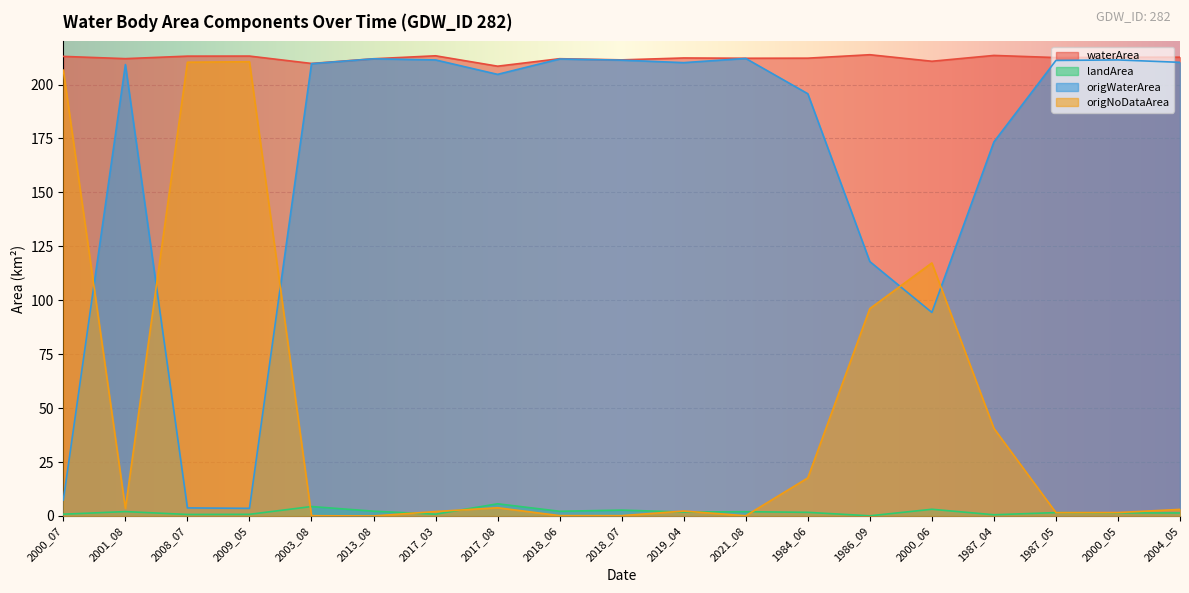

Reading right to left, extract all data points from this chart.

waterArea: 2004_05=212.7	2000_05=212.7	1987_05=212.5	1987_04=213.5	2000_06=210.8	1986_09=213.8	1984_06=212.2	2021_08=212.2	2019_04=212.3	2018_07=211.4	2018_06=212.0	2017_08=208.5	2017_03=213.3	2013_08=211.9	2003_08=209.8	2009_05=213.2	2008_07=213.2	2001_08=212.0	2000_07=213.1
landArea: 2004_05=1.4	2000_05=1.4	1987_05=1.6	1987_04=0.6	2000_06=3.1	1986_09=0.1	1984_06=1.7	2021_08=2.0	2019_04=1.8	2018_07=2.7	2018_06=2.2	2017_08=5.7	2017_03=0.8	2013_08=2.2	2003_08=4.4	2009_05=0.8	2008_07=0.7	2001_08=2.0	2000_07=0.8
origWaterArea: 2004_05=210.3	2000_05=211.4	1987_05=211.2	1987_04=173.4	2000_06=94.4	1986_09=117.9	1984_06=195.8	2021_08=212.1	2019_04=210.2	2018_07=211.3	2018_06=211.8	2017_08=204.7	2017_03=211.4	2013_08=211.9	2003_08=209.7	2009_05=3.5	2008_07=3.7	2001_08=209.3	2000_07=7.4
origNoDataArea: 2004_05=3.1	2000_05=1.6	1987_05=1.6	1987_04=40.6	2000_06=117.3	1986_09=96.1	1984_06=17.6	2021_08=0.1	2019_04=2.3	2018_07=0.1	2018_06=0.2	2017_08=3.8	2017_03=2.1	2013_08=0.0	2003_08=0.1	2009_05=210.6	2008_07=210.3	2001_08=3.5	2000_07=206.7